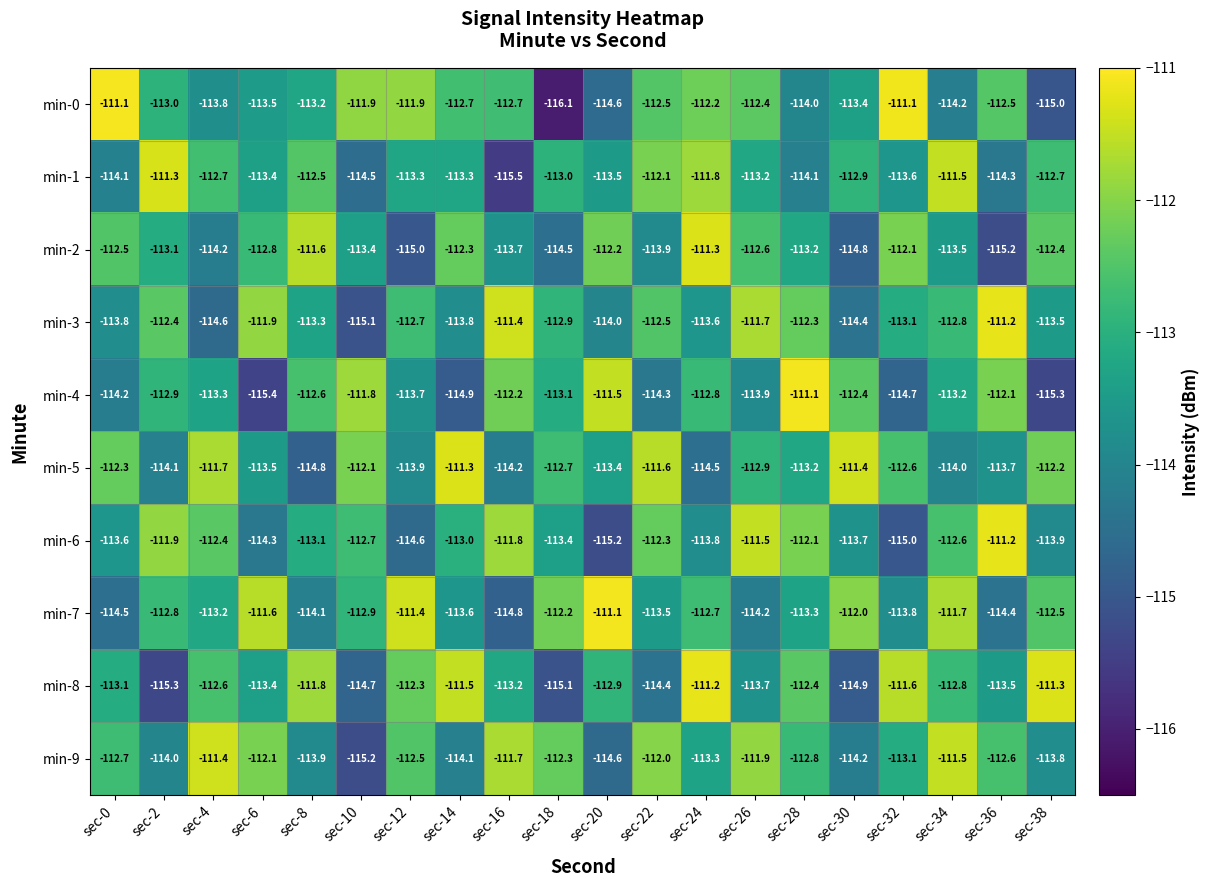

What value does the min-6 series have at sec-18?

-113.4